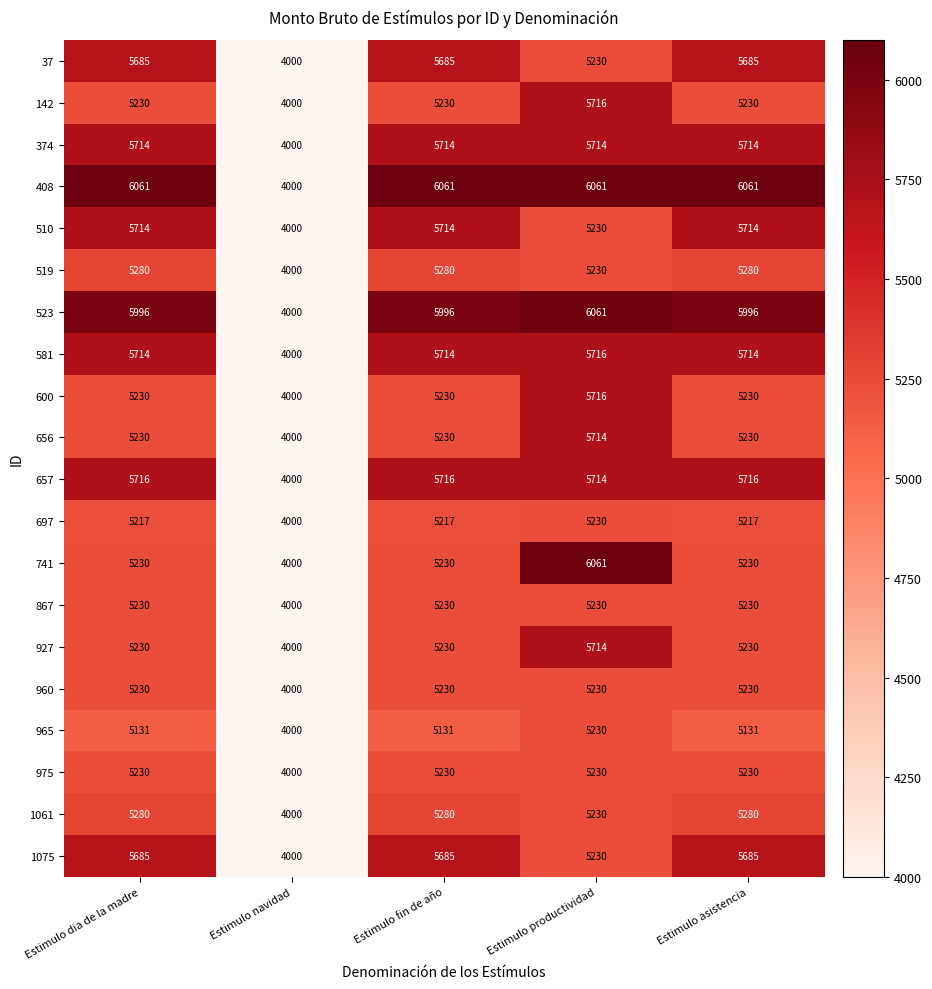

The value of 600 at Estimulo dia de la madre is 9273. True or false?

False